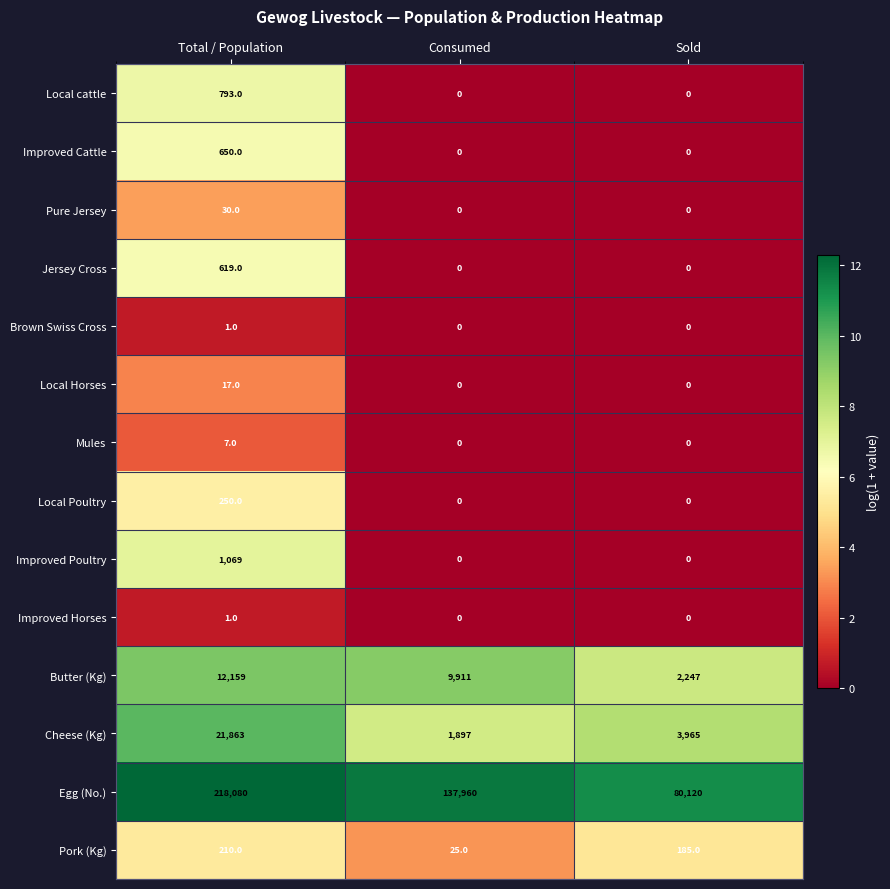

At which label does Pork (Kg) reach its peak?

Total / Population